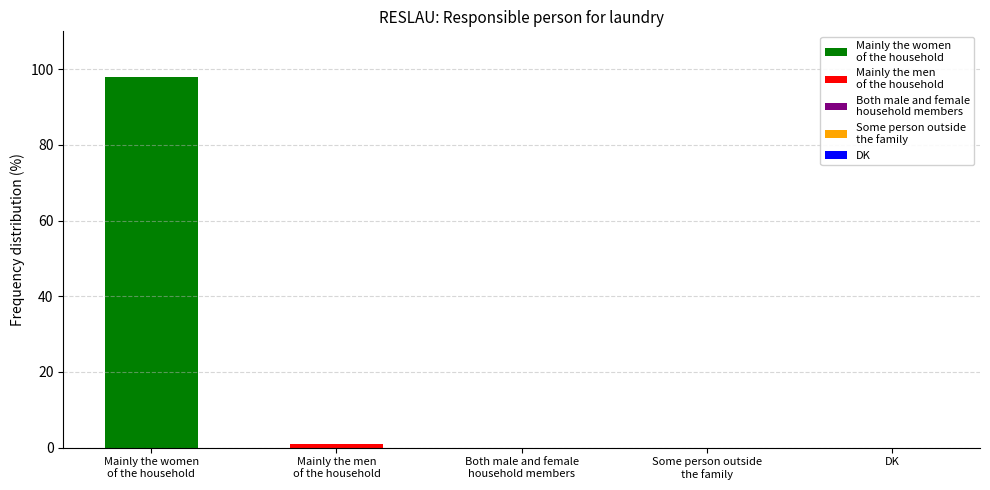

What is the maximum value shown in the chart?

98